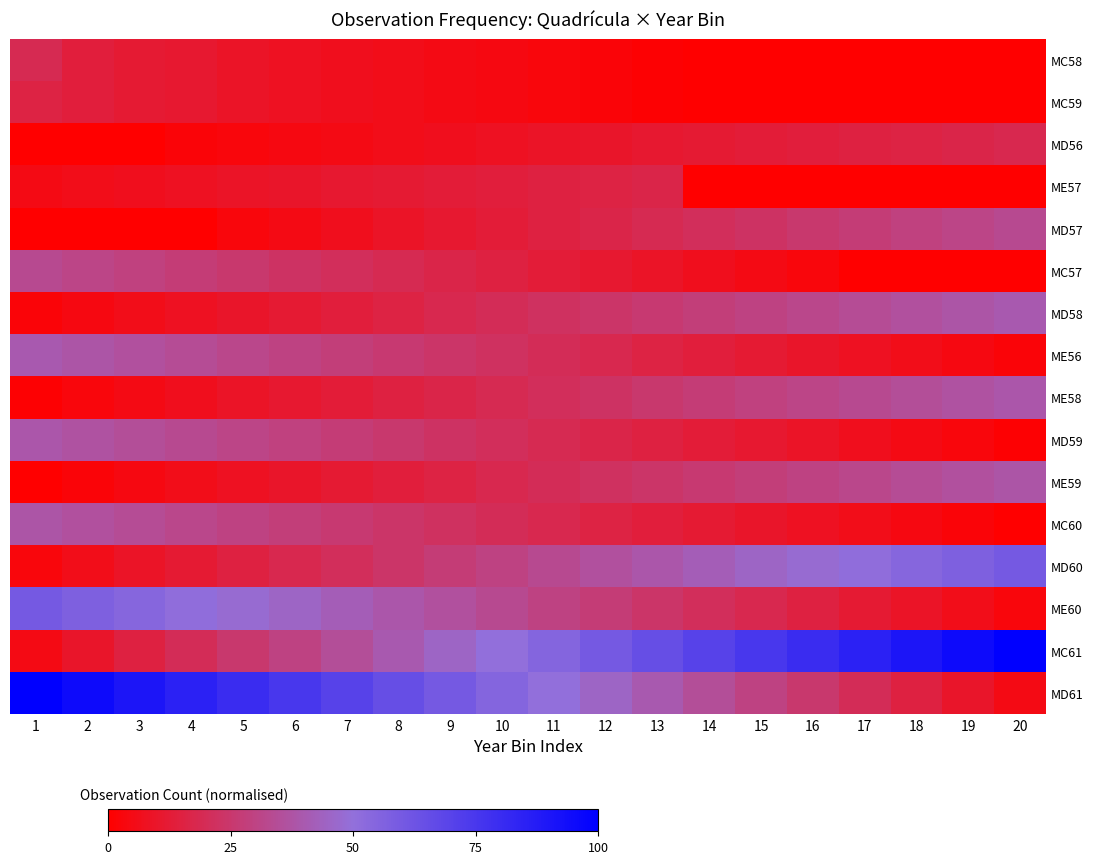

How many categories are shown in the chart?

20